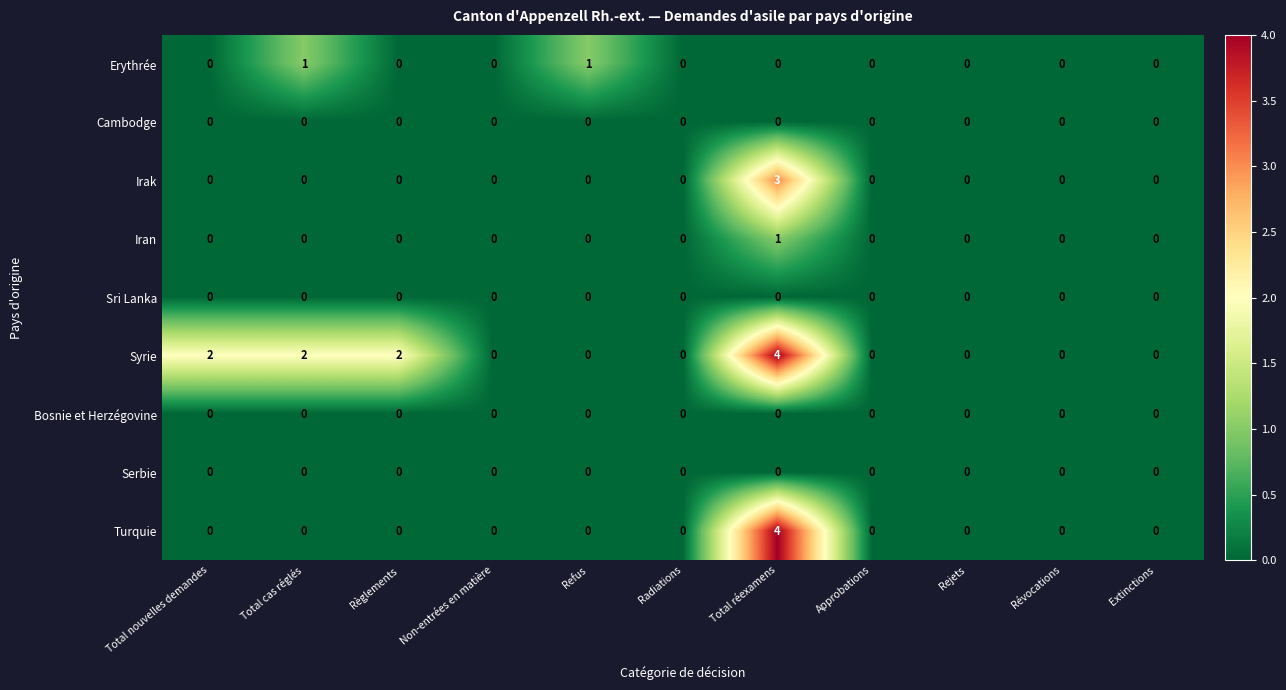

What is the greatest value displayed?

4